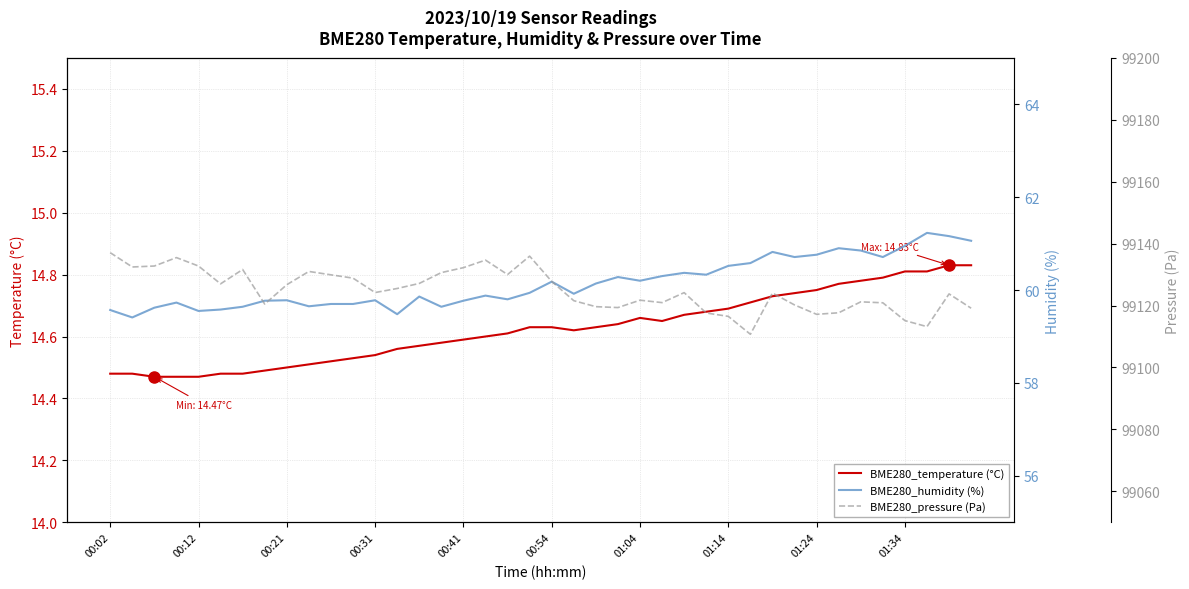

Is it true that BME280_temperature (°C) equals 14.6 at 21?

True